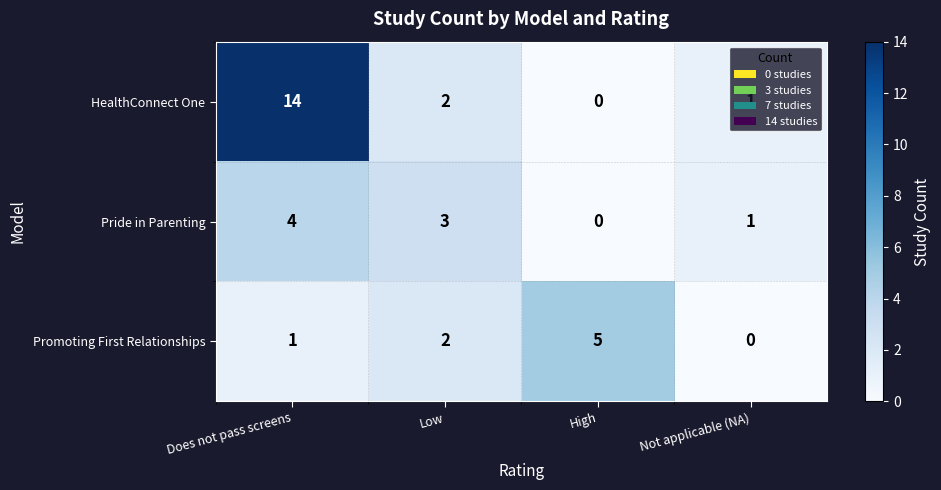

What is the total value across all series at High?

5